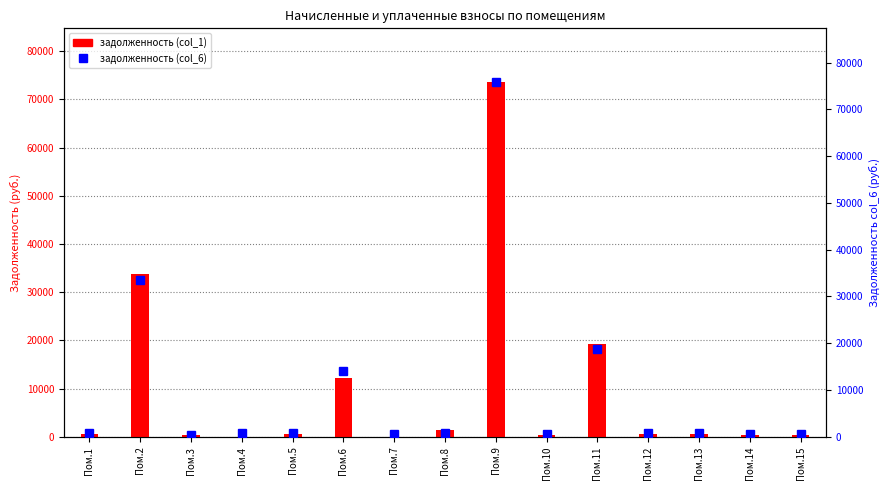

List the series in order of their overall mean, lowest first.

задолженность (col_1), задолженность (col_6)